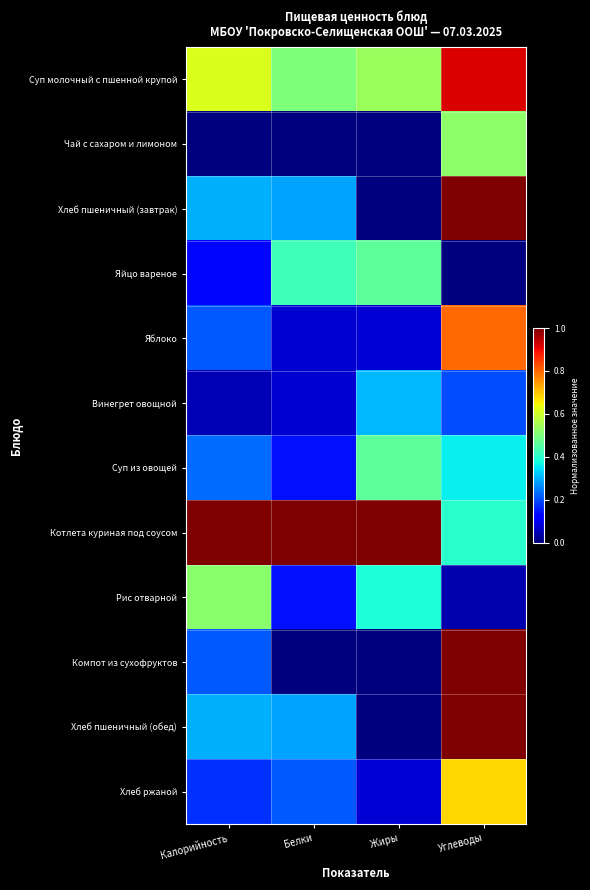

At which category is the sum across all series the highest?

Углеводы